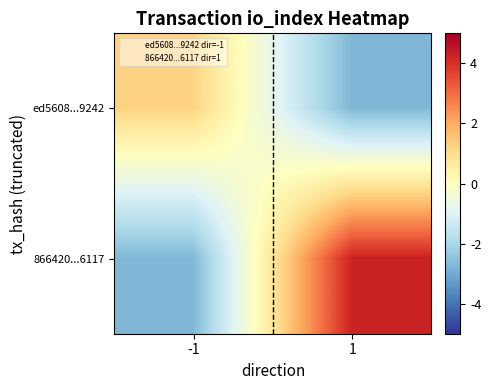

Between 1 and -1, which is larger?

-1